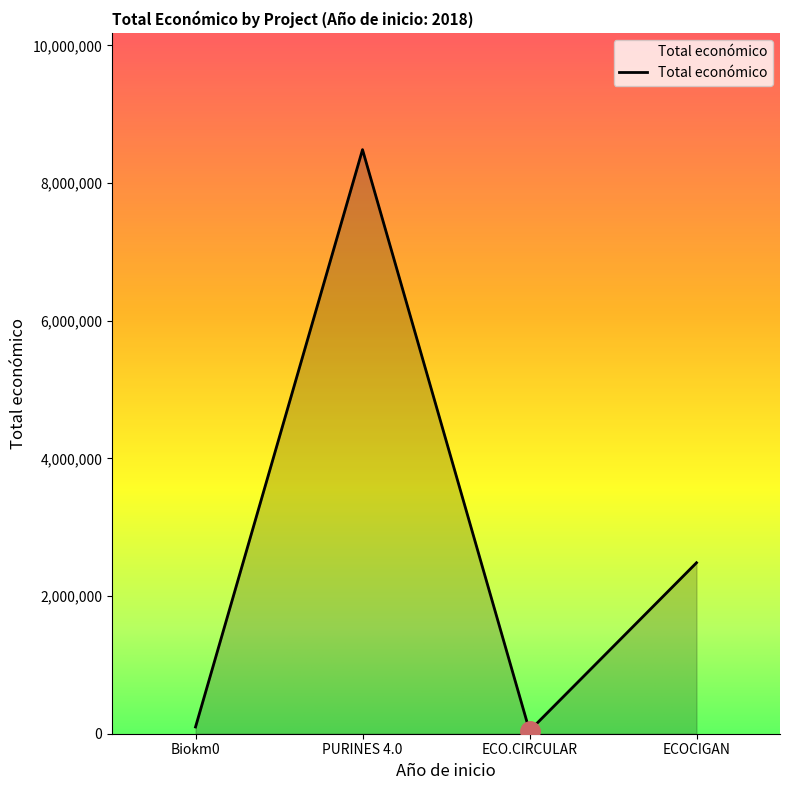

Reading right to left, transcribe all the data shown in this chart.

2483714	42845	8484999	98068